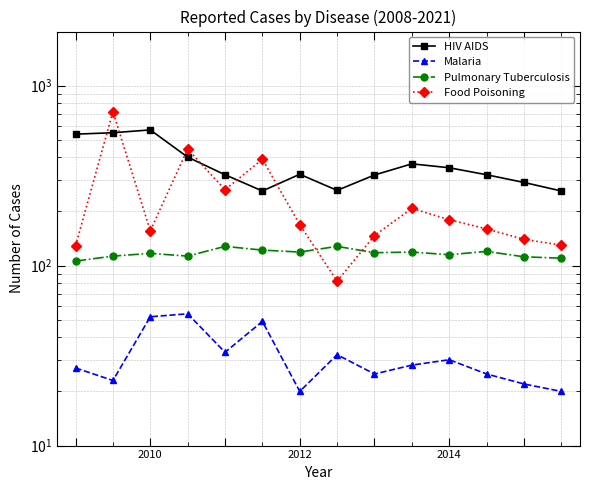

Count the number of data series in this chart.

4